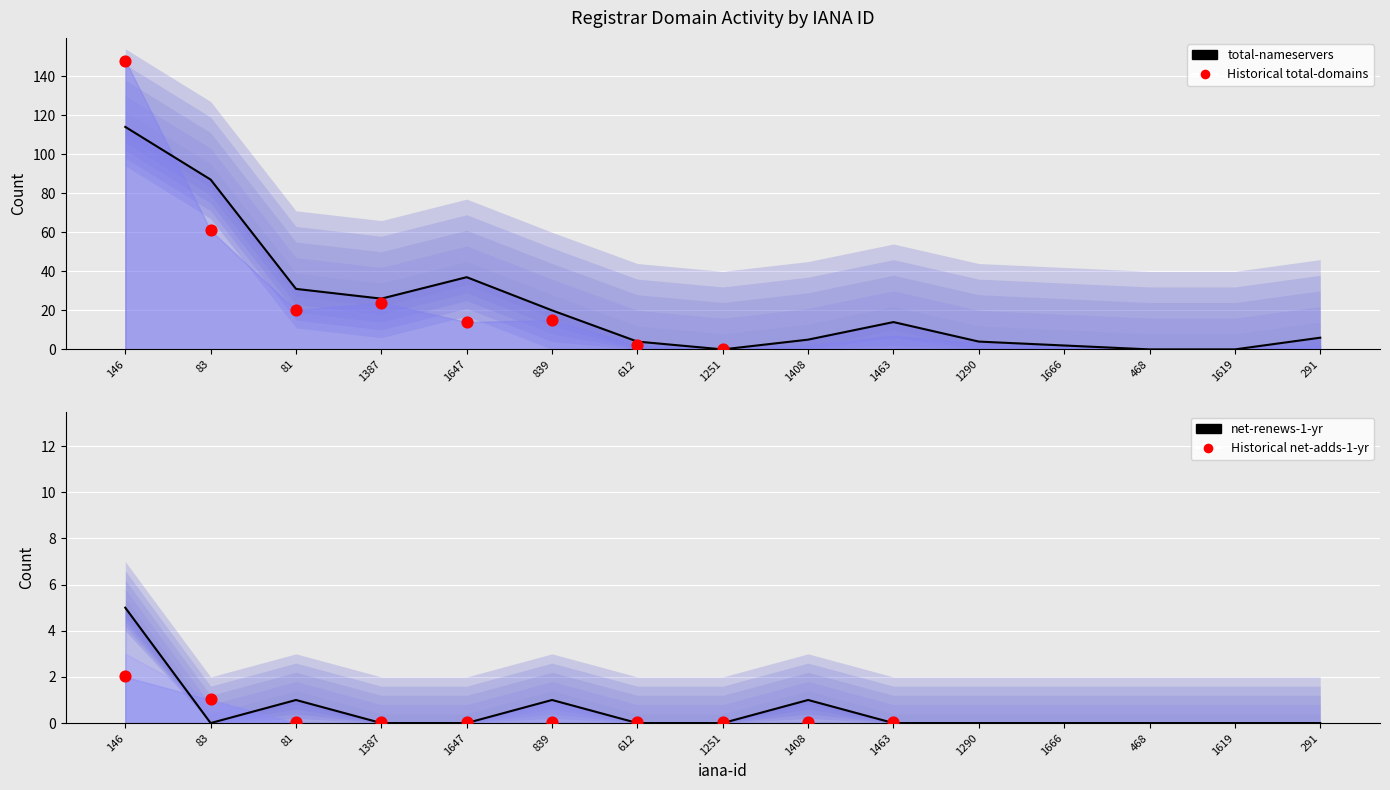

At which category is the sum across all series the highest?

146